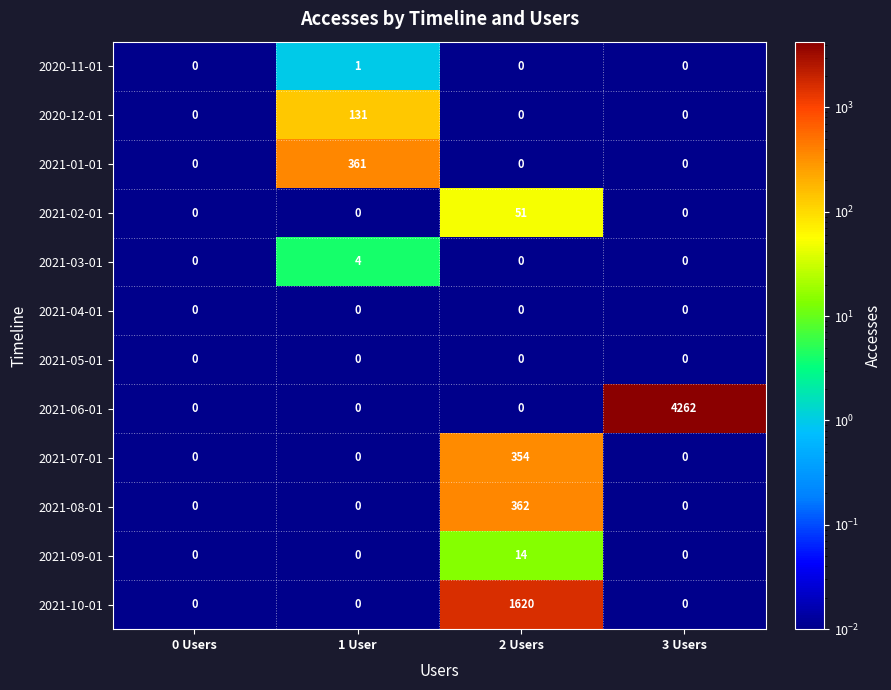

What value does the 2021-03-01 series have at 1 User?

4